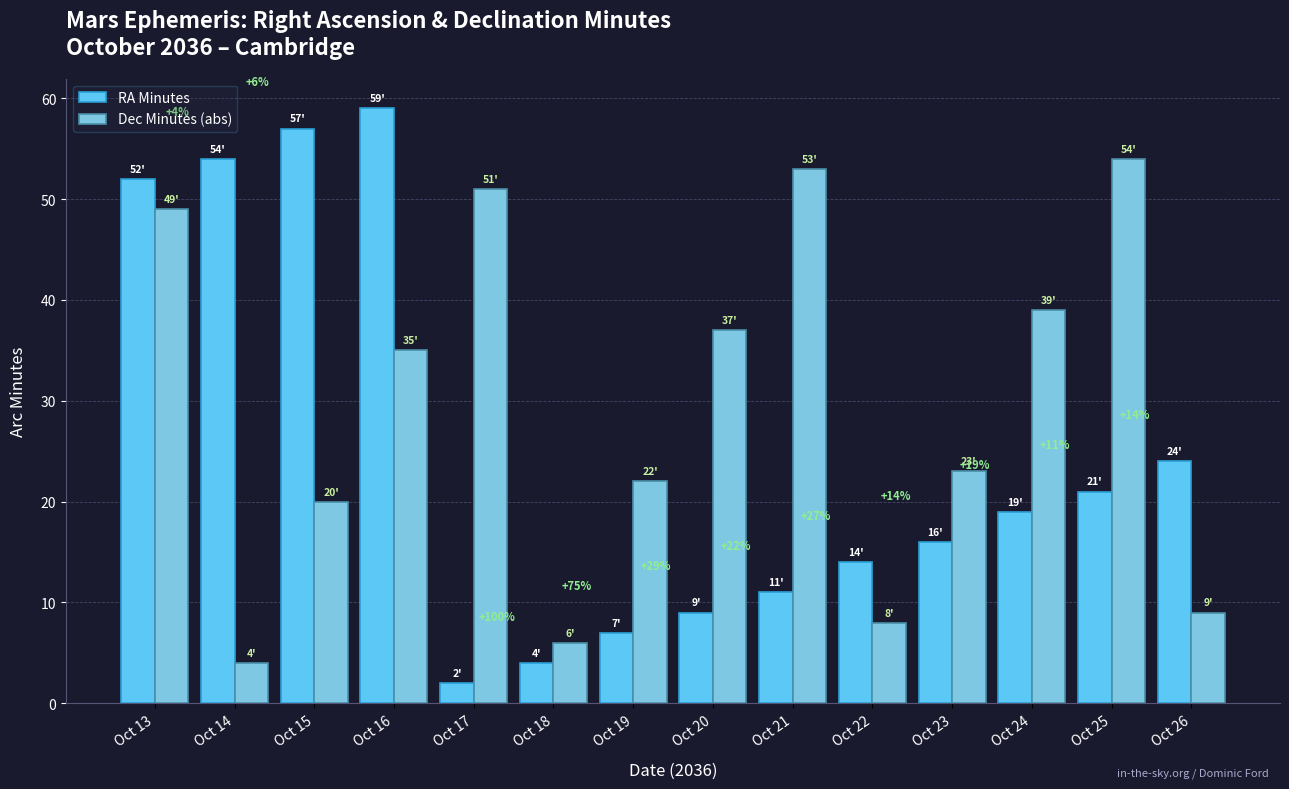

Read the RA Minutes value at Oct 16, to the nearest 5.

60